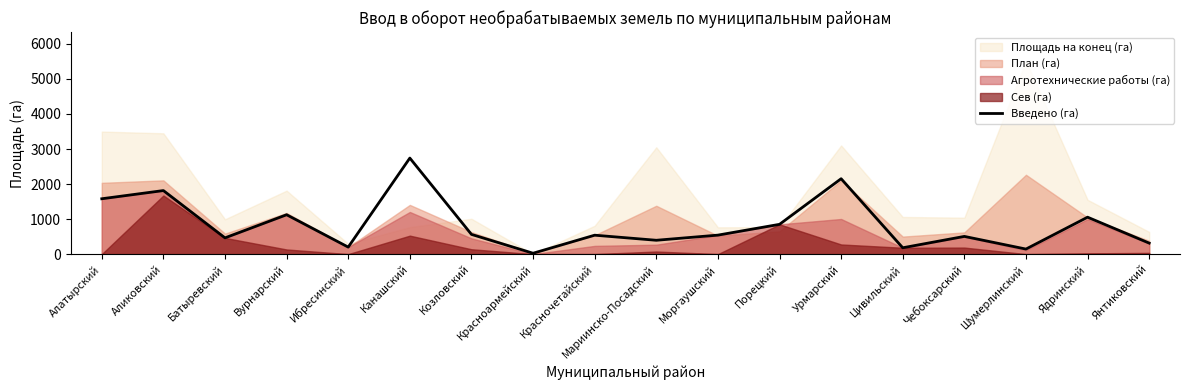

What is the highest value of the Введено (га) series?

2741.4